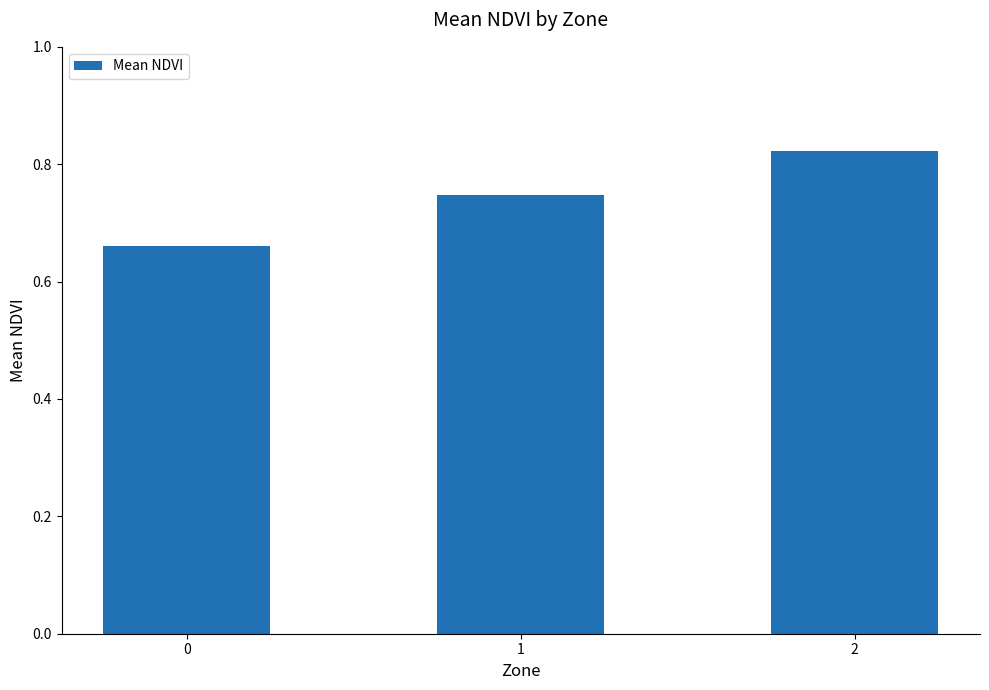

What is the sum of the values at 0 and 1?

1.4